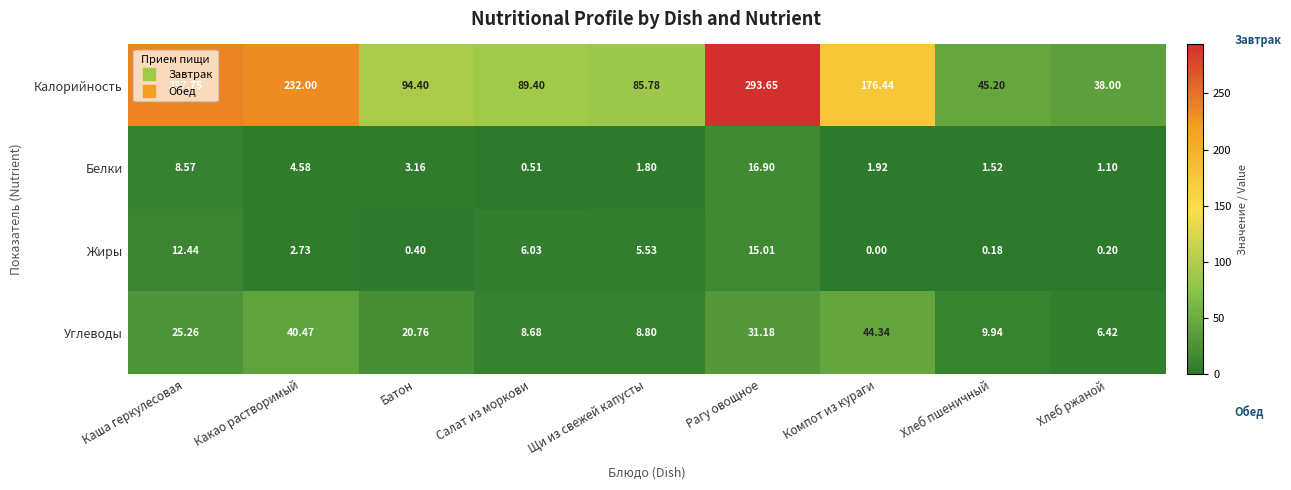

Rank the series at Рагу овощное from highest to lowest value.

Калорийность, Углеводы, Белки, Жиры